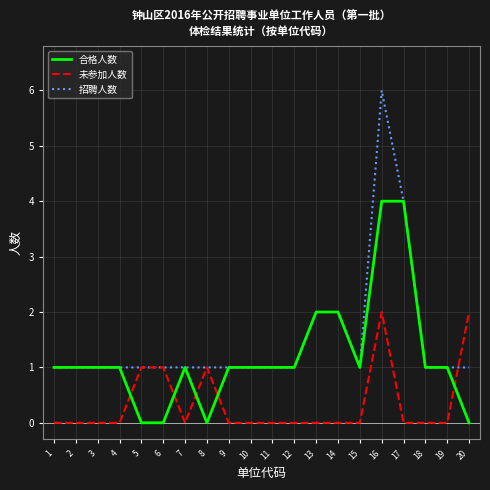

What is the sum of all 合格人数 values?

24